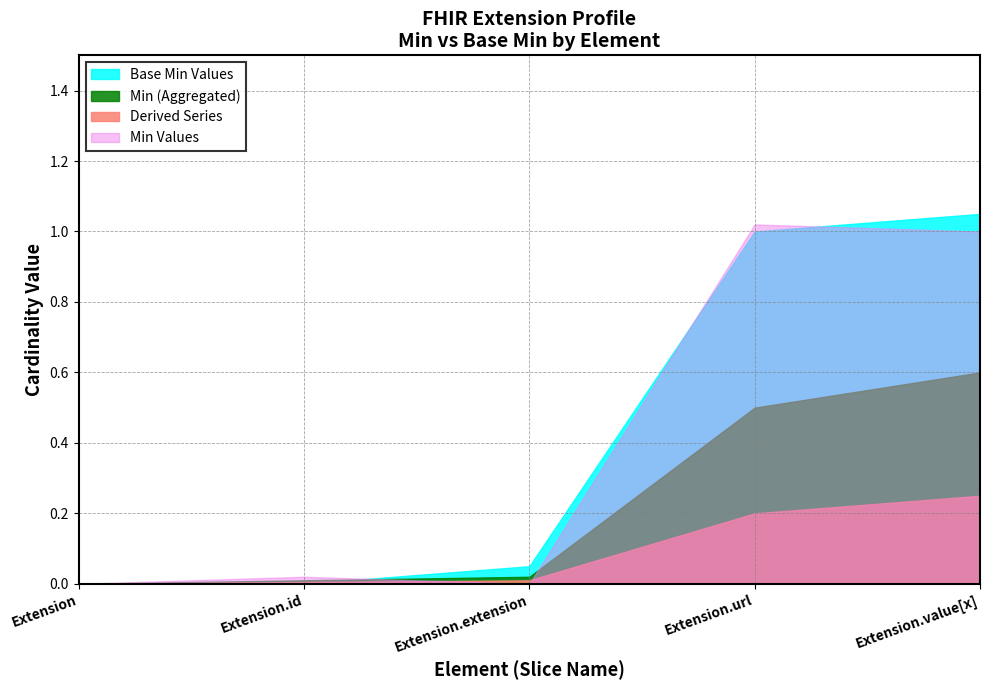

True or false: Base Min and Min intersect in this chart.

False